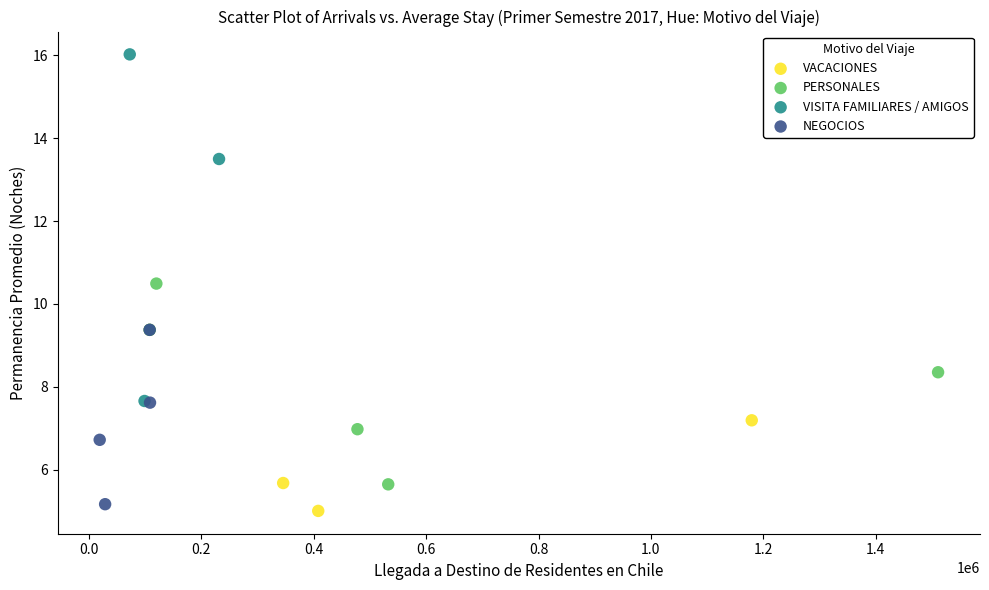

Which series contains the highest Y value?

VISITA FAMILIARES / AMIGOS